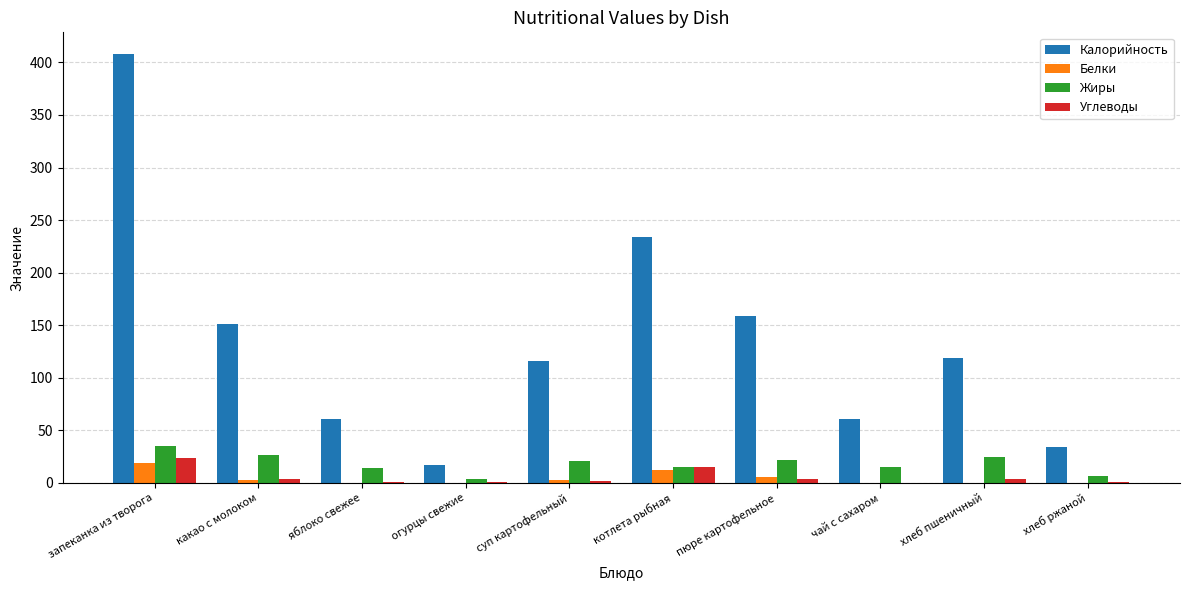

How many groups of bars are there?

10